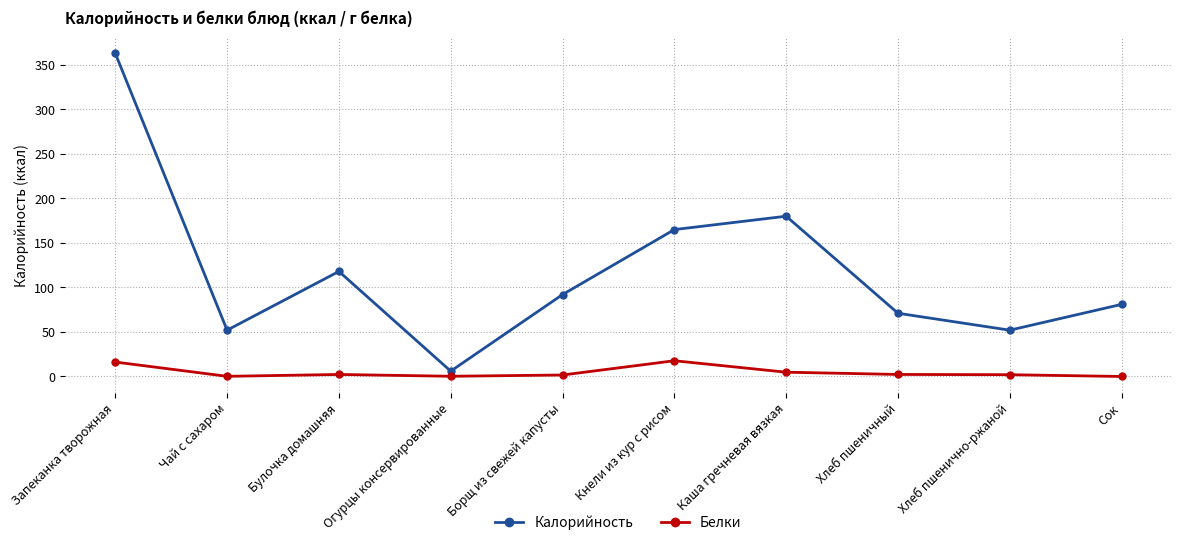

True or false: Калорийность and Белки intersect in this chart.

False